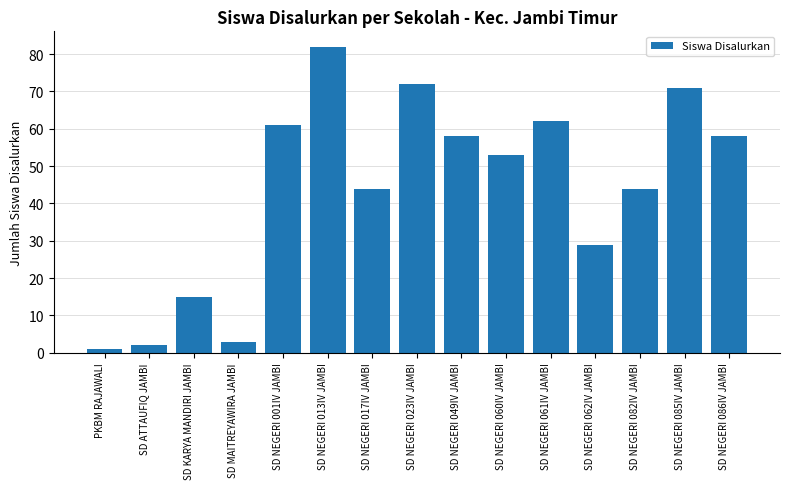

Which category has the lowest value across all series?

PKBM RAJAWALI